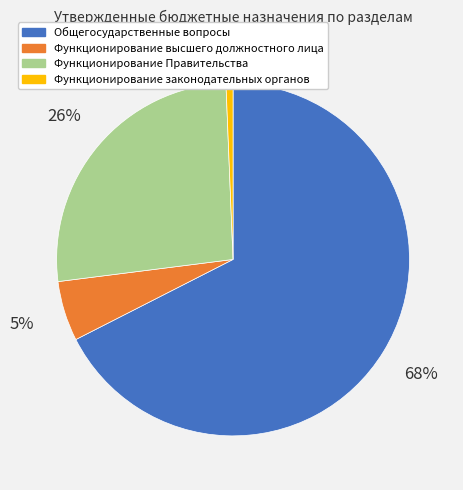

Is it true that Функционирование законодательных органов is 11% of the pie?

False